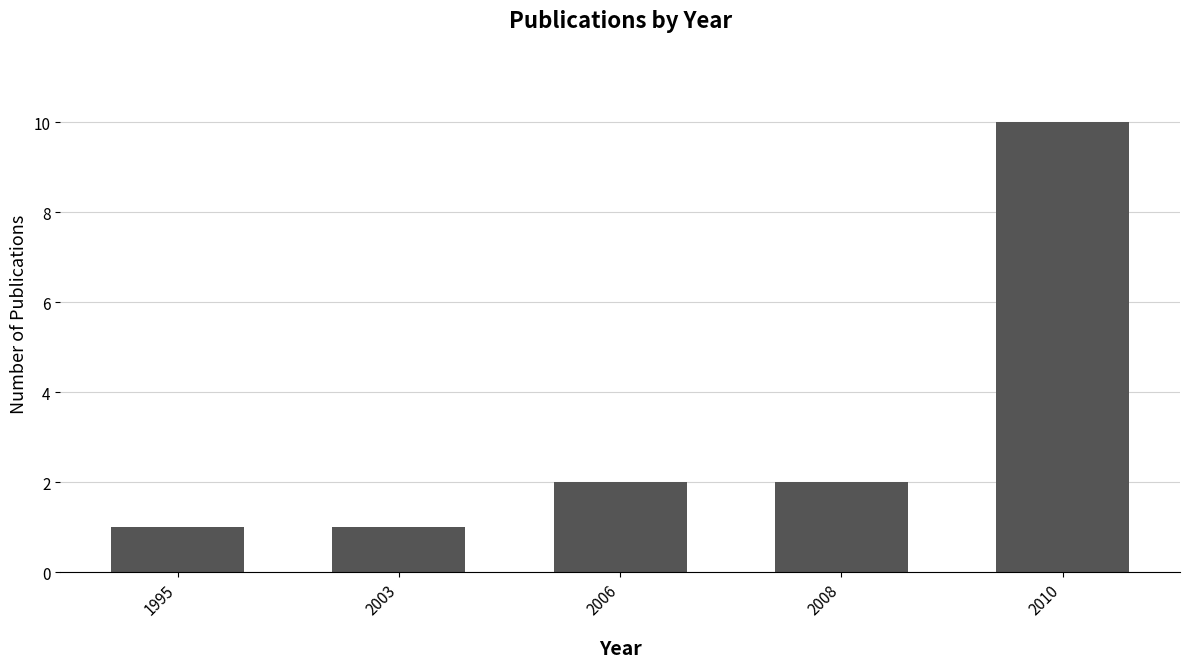

True or false: the data shows 2 at 2006.

True